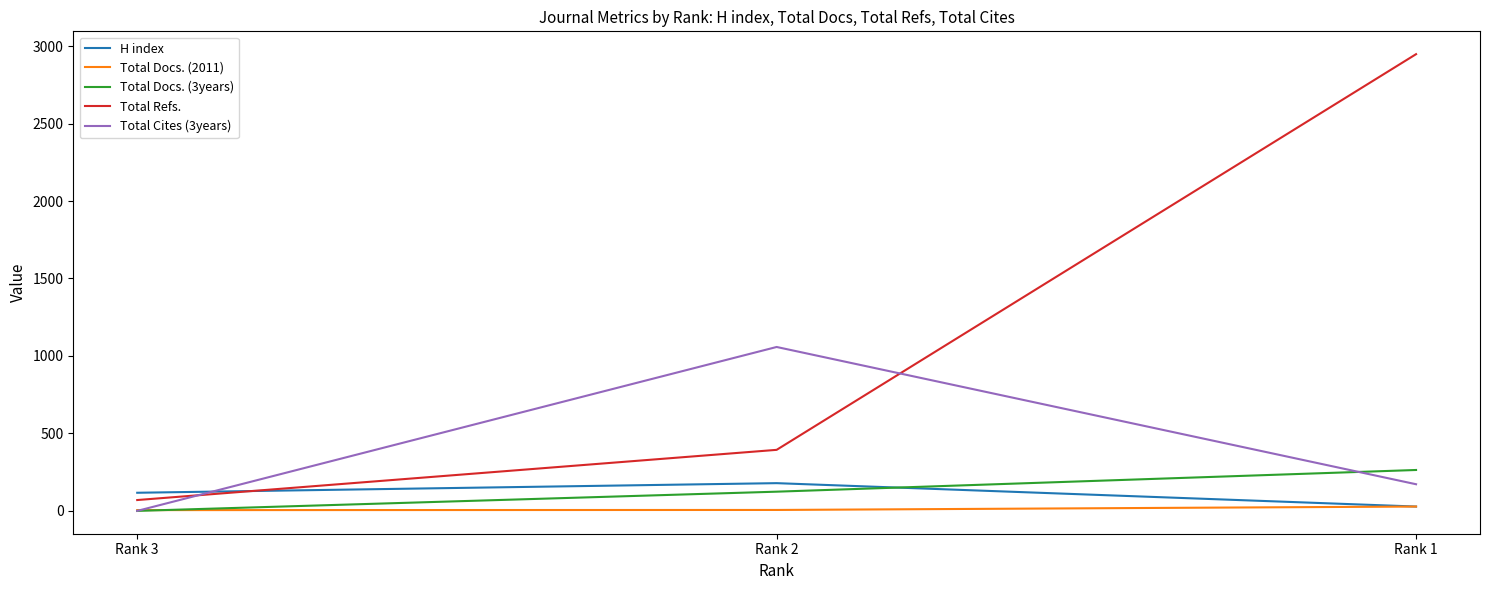

The Total Docs. (2011) series shows 5 at Rank 3. True or false?

True